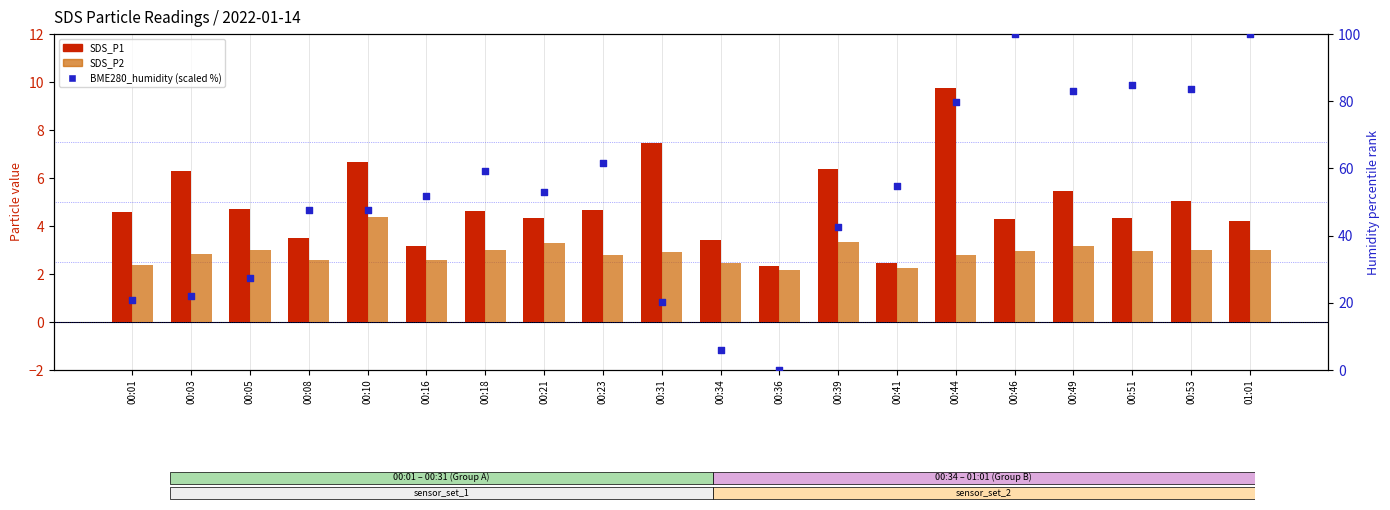

What are all the series names shown in the legend?

SDS_P1, SDS_P2, BME280_humidity (scaled)